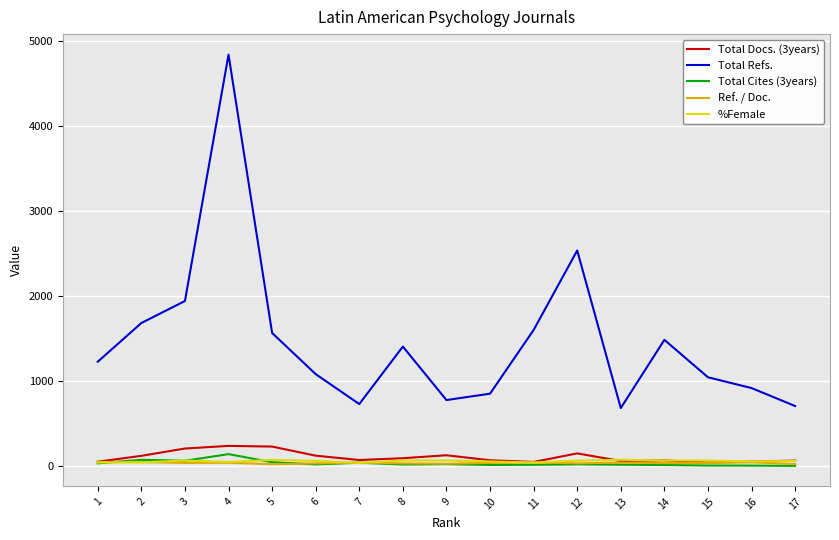

Which series has the largest total across all categories?

Total Refs.